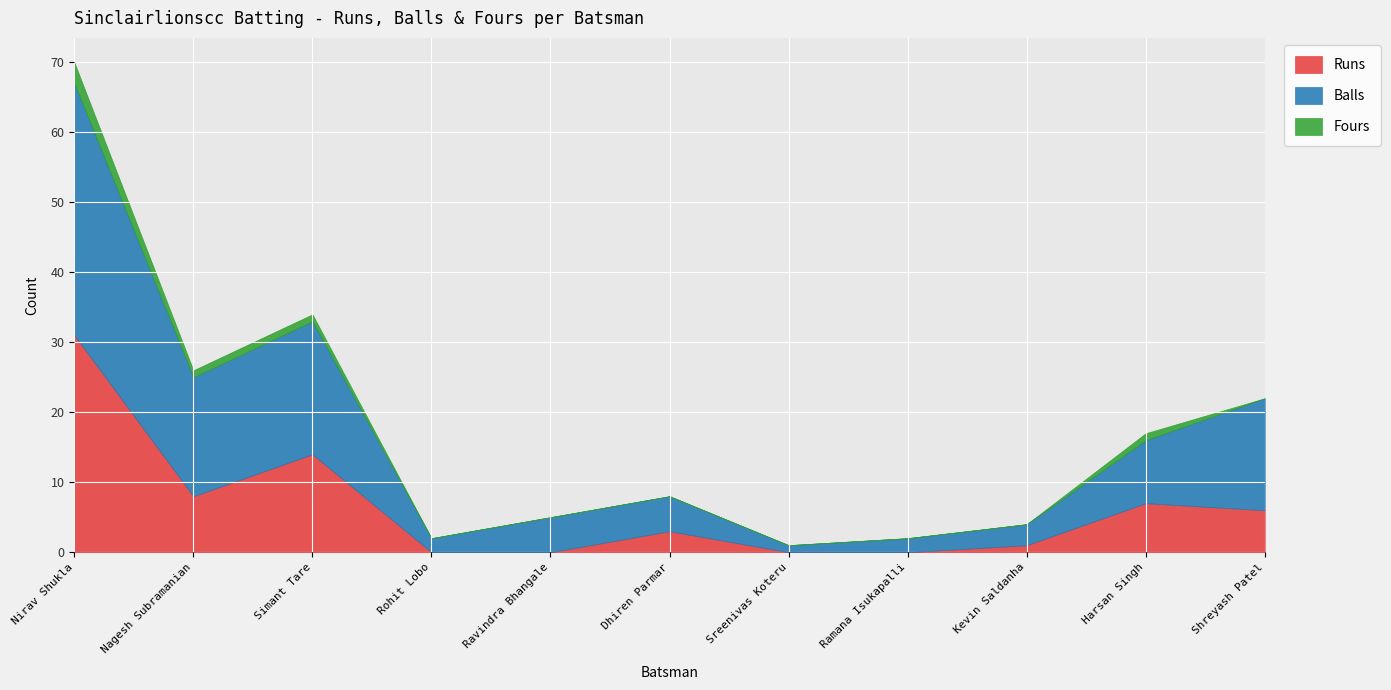

True or false: Balls has more than 2 points higher than both neighbors.

False